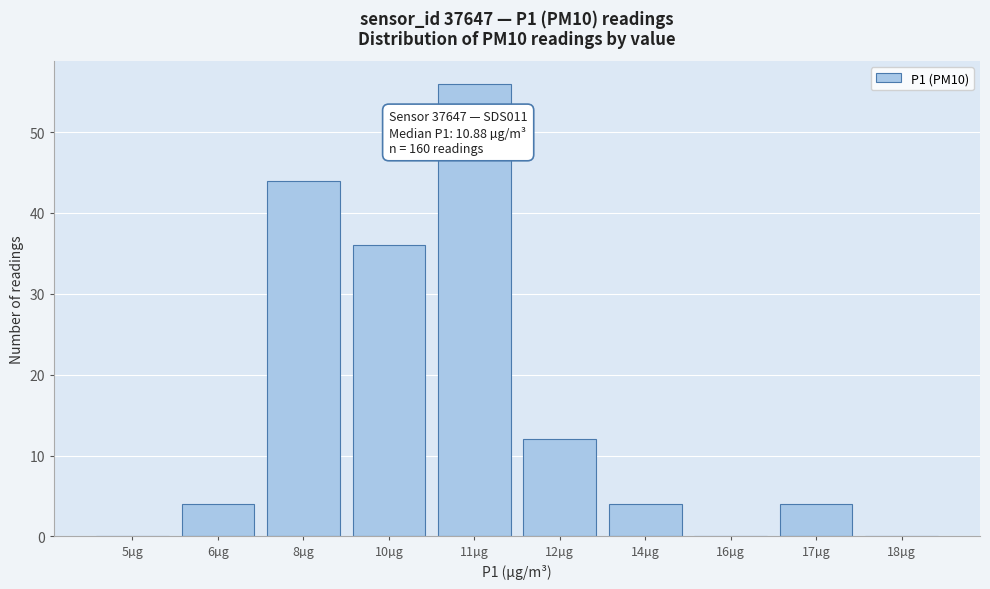

Reading right to left, list all the values displayed in this chart.

18µg=0	17µg=4	16µg=0	14µg=4	12µg=12	11µg=56	10µg=36	8µg=44	6µg=4	5µg=0